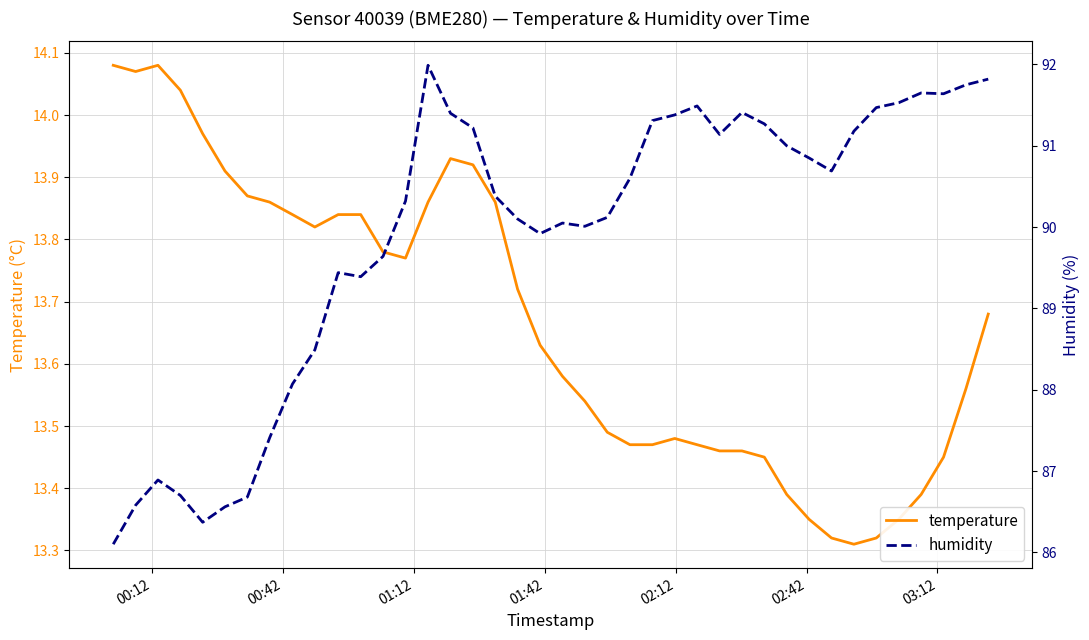

What are all the series names shown in the legend?

temperature, humidity